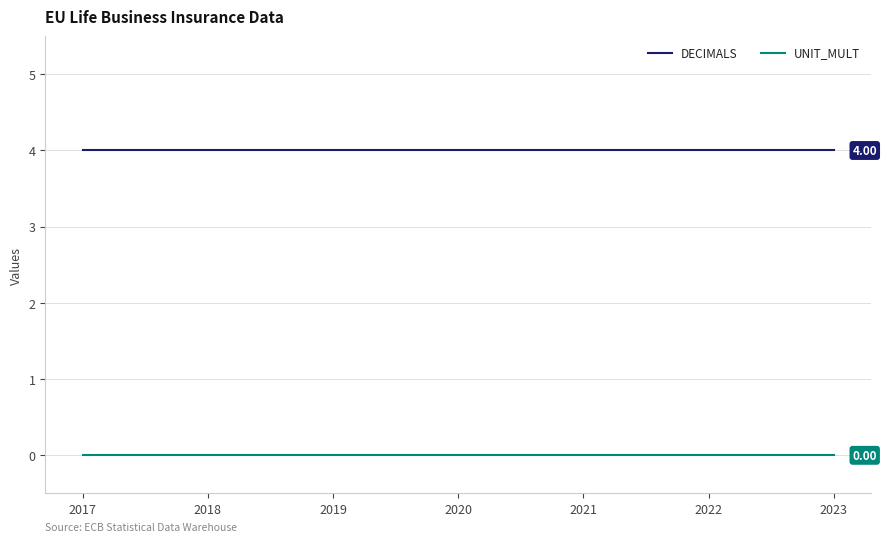

Reading right to left, transcribe all the data shown in this chart.

DECIMALS: 2023=4	2022=4	2021=4	2020=4	2019=4	2018=4	2017=4
UNIT_MULT: 2023=0	2022=0	2021=0	2020=0	2019=0	2018=0	2017=0